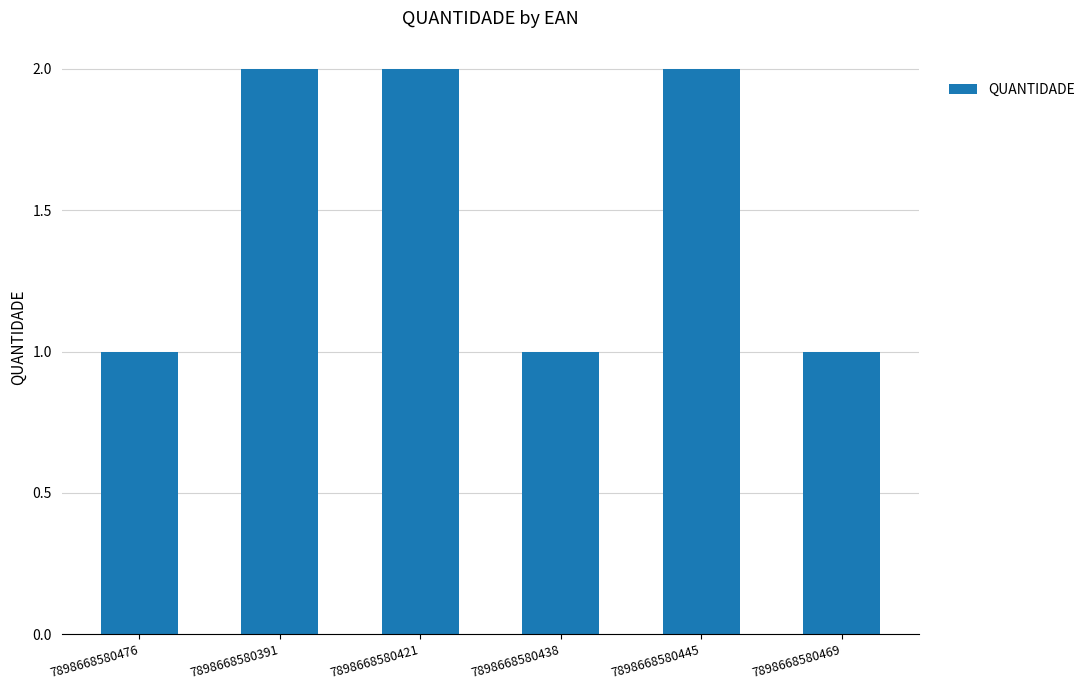

Reading left to right, what are all the values shown in this chart?

7898668580476=1	7898668580391=2	7898668580421=2	7898668580438=1	7898668580445=2	7898668580469=1